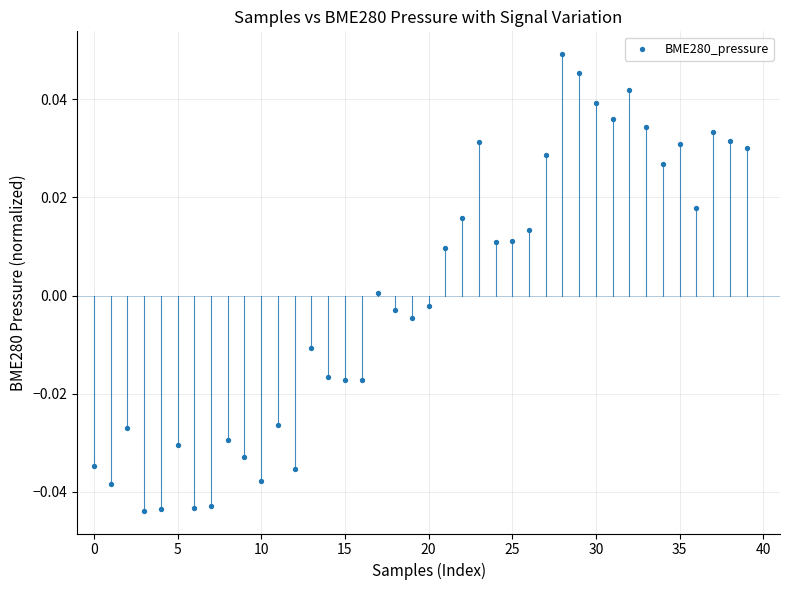

How many data points are displayed?

40